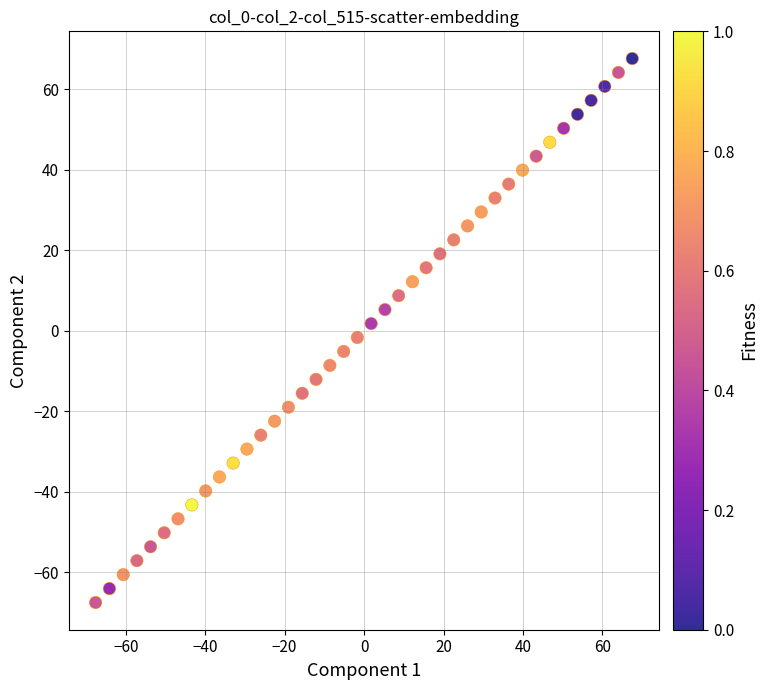

What is the range of X values (max minus min)?

135.1